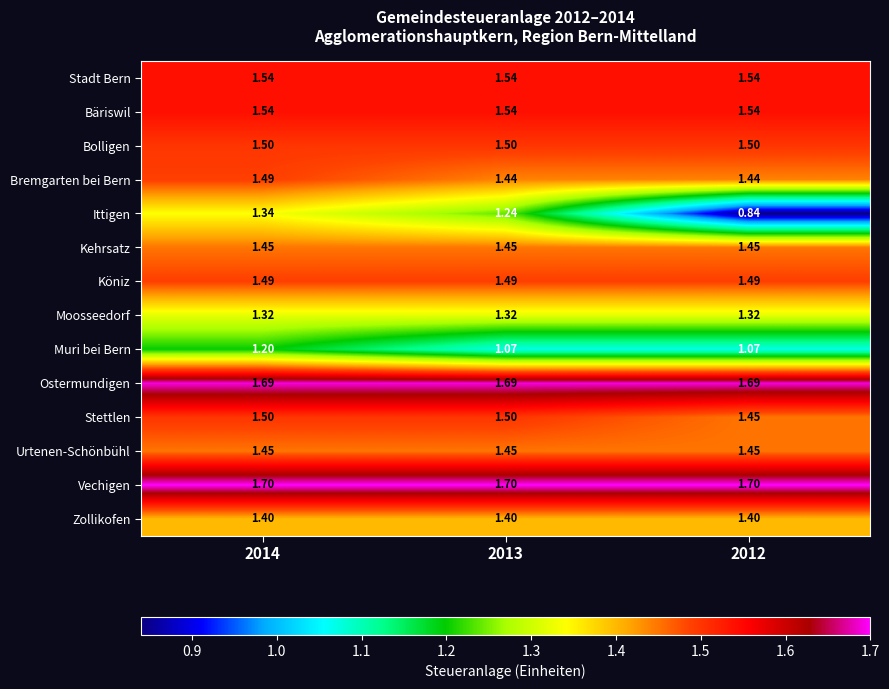

At which category is the sum across all series the highest?

2014